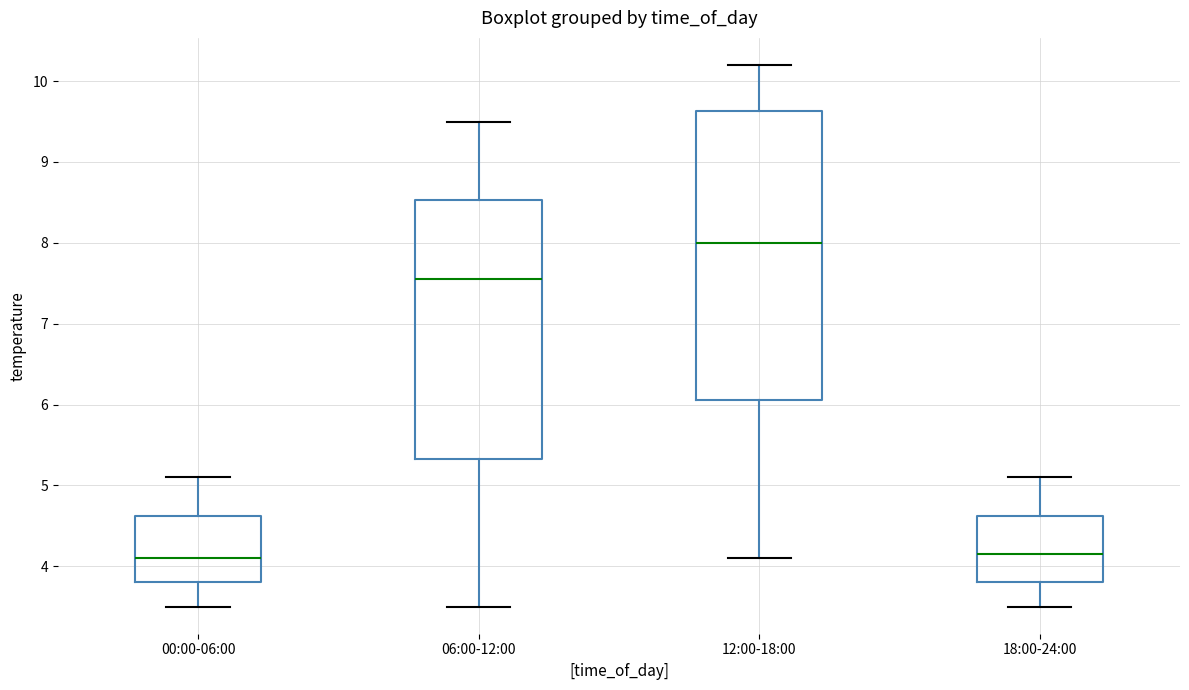

Where does the upper whisker of the box for 06:00-12:00 end on the y-axis? The values are not printed on the chart, so give them approximately, as read against the axis.

9.5